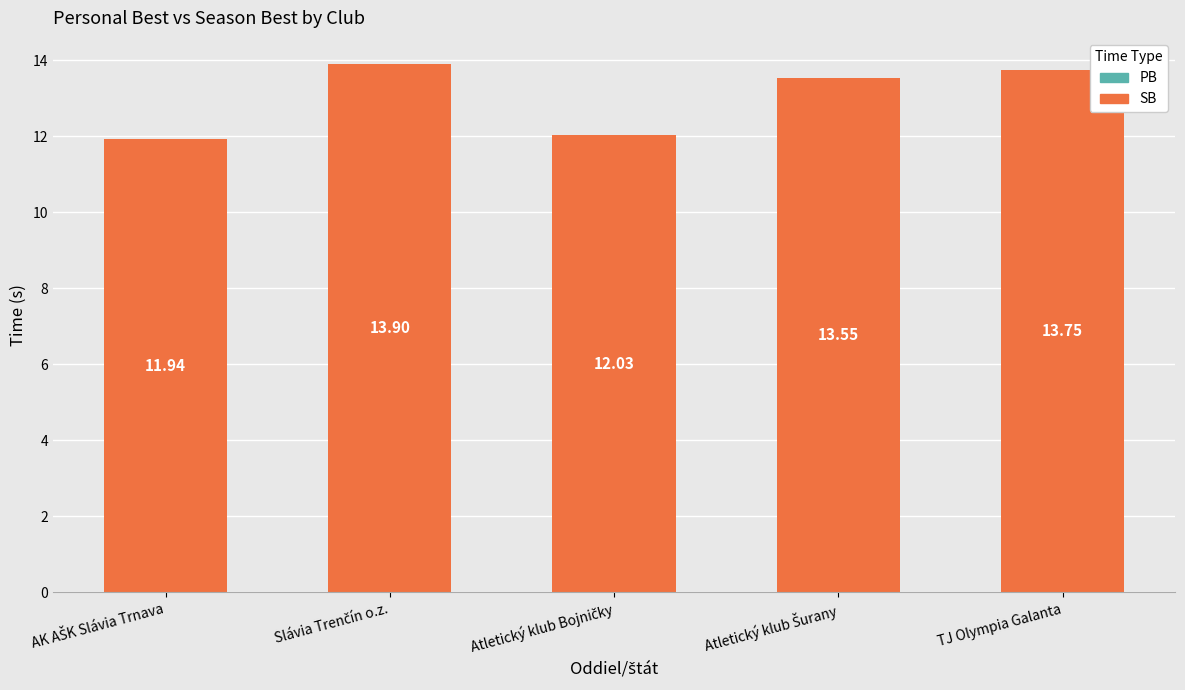

What is the difference between the maximum and minimum values?

2.0